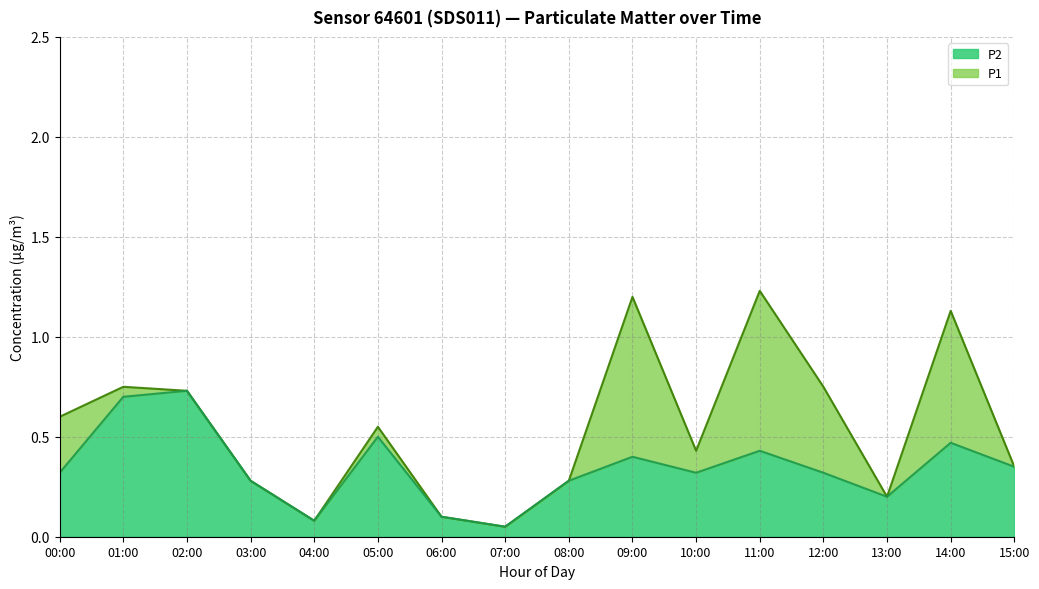

At how many categories does at least one series exceed 0?

16